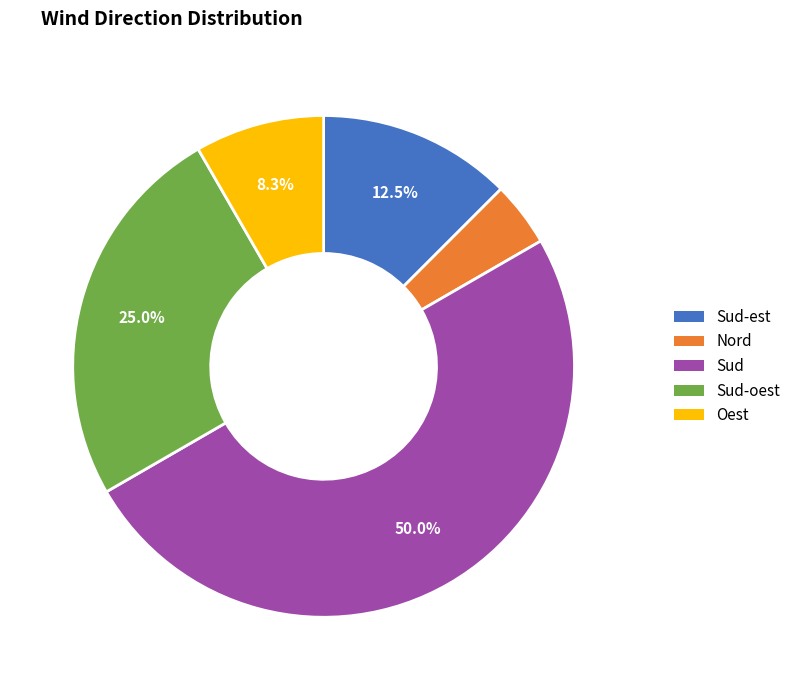

Count the number of slices in the pie.

5